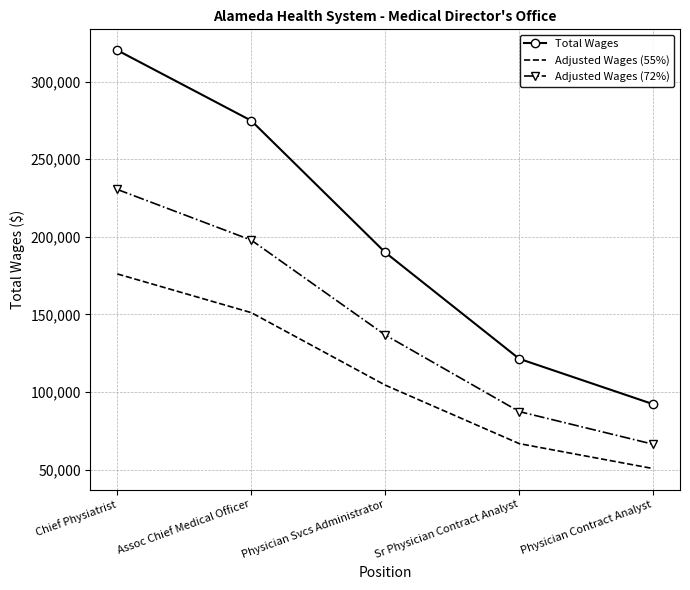

How many categories are shown in the chart?

5